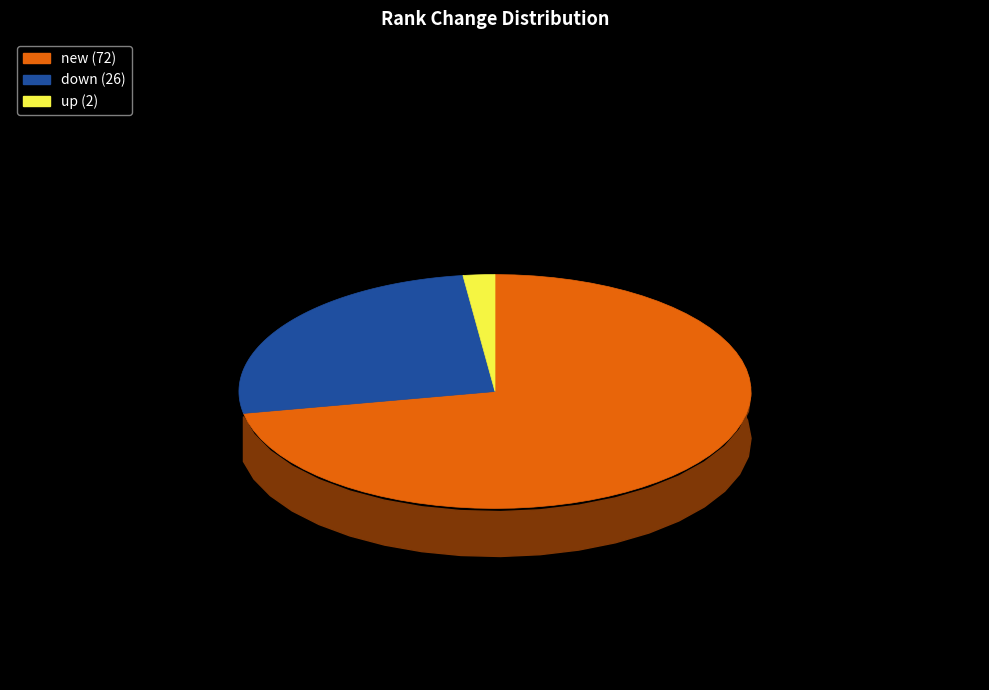

Which slice is the smallest?

up